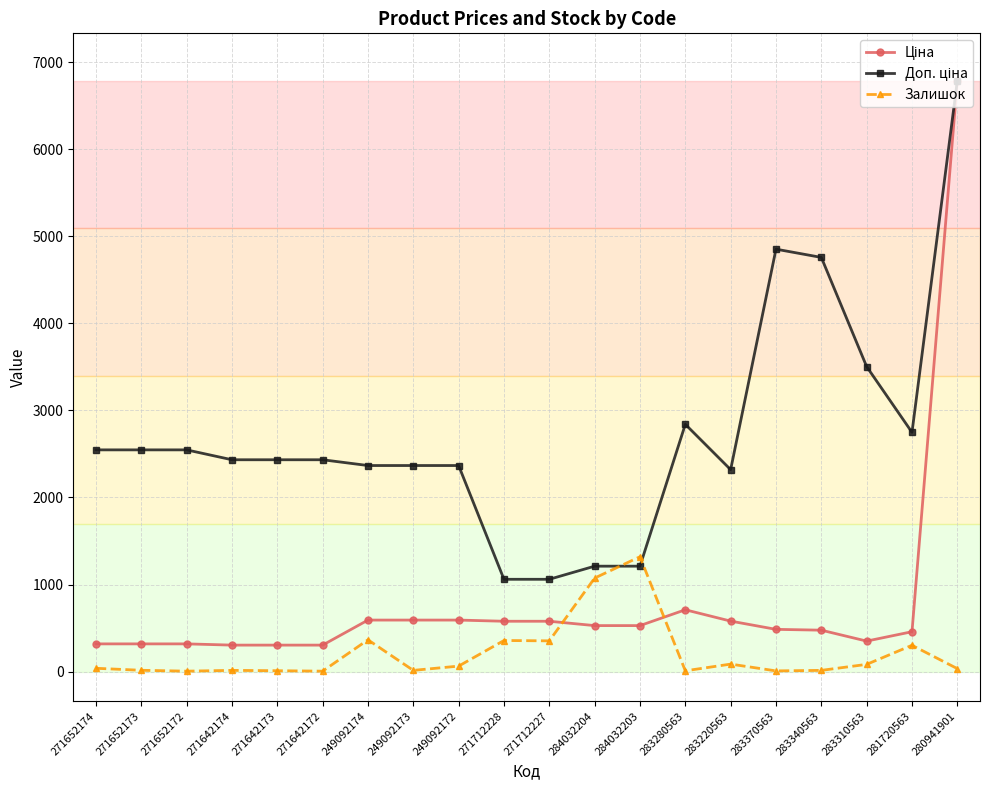

At which category is the sum across all series the highest?

280941901